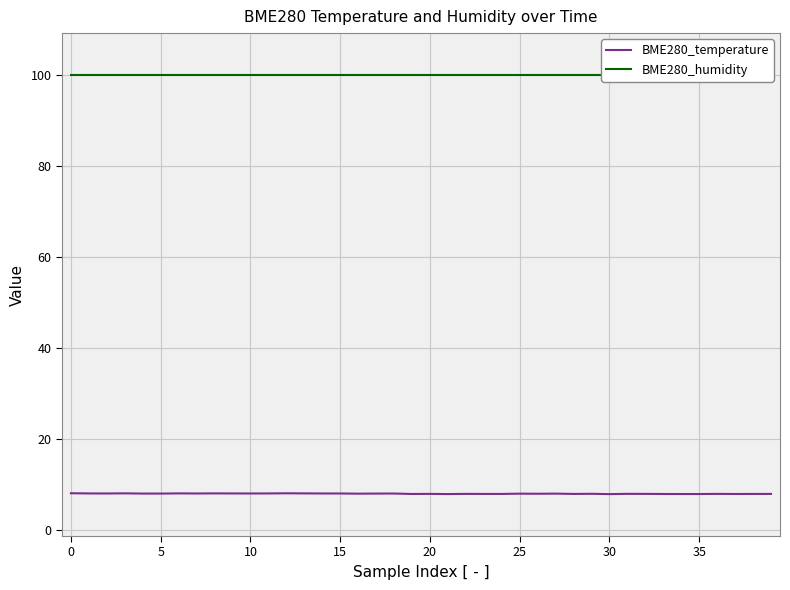

Is this an area chart (filled region under the line)?

No